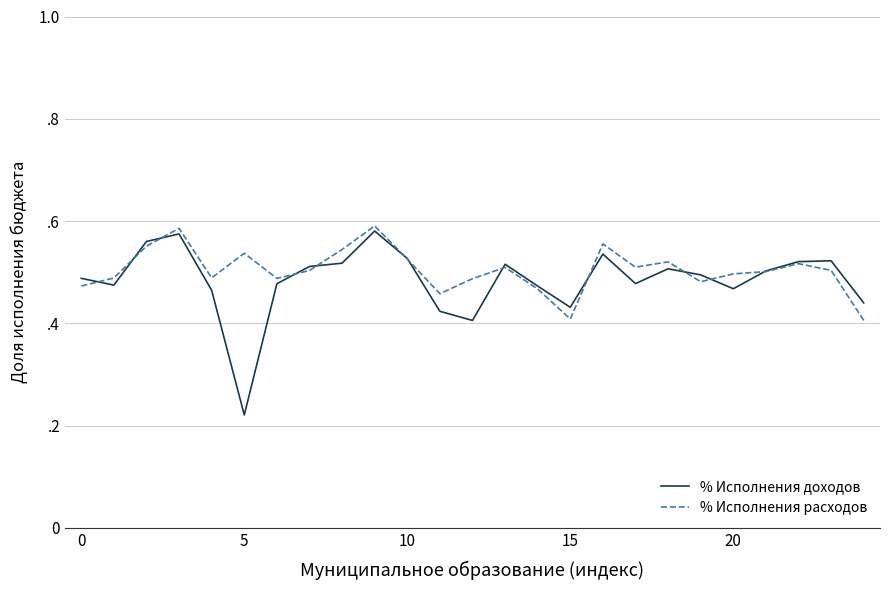

Reading left to right, transcribe all the data shown in this chart.

% Исполнения доходов: 0.5	0.5	0.6	0.6	0.5	0.2	0.5	0.5	0.5	0.6	0.5	0.4	0.4	0.5	0.5	0.4	0.5	0.5	0.5	0.5	0.5	0.5	0.5	0.5	0.4
% Исполнения расходов: 0.5	0.5	0.6	0.6	0.5	0.5	0.5	0.5	0.5	0.6	0.5	0.5	0.5	0.5	0.5	0.4	0.6	0.5	0.5	0.5	0.5	0.5	0.5	0.5	0.4